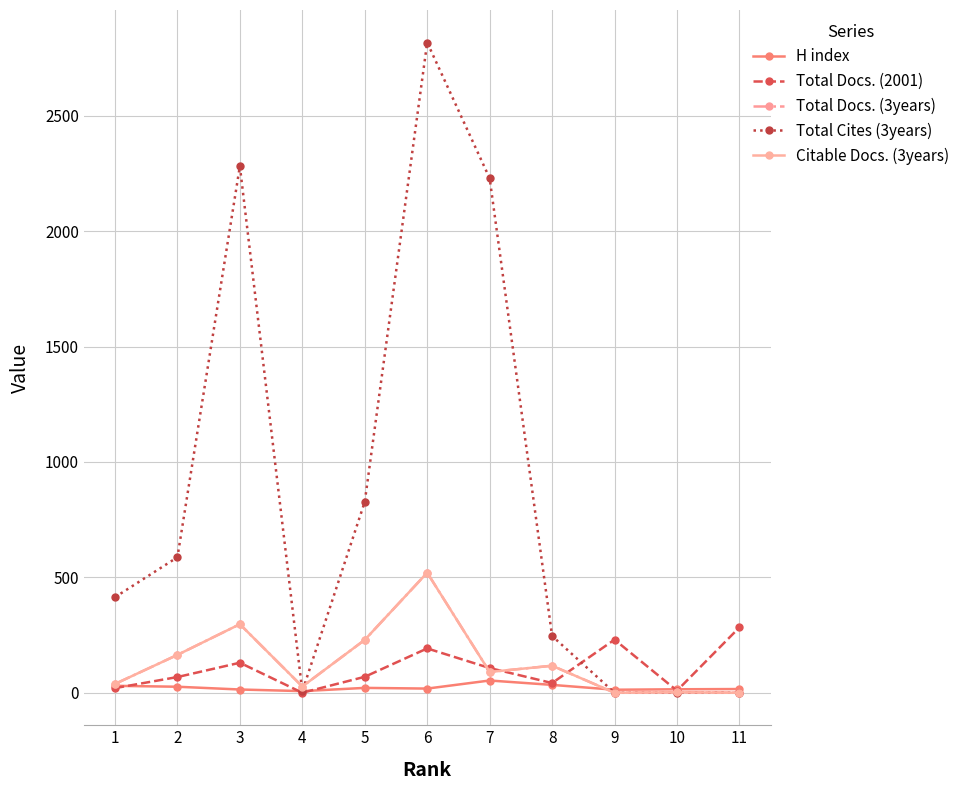

The Citable Docs. (3years) series shows 13 at 4. True or false?

False